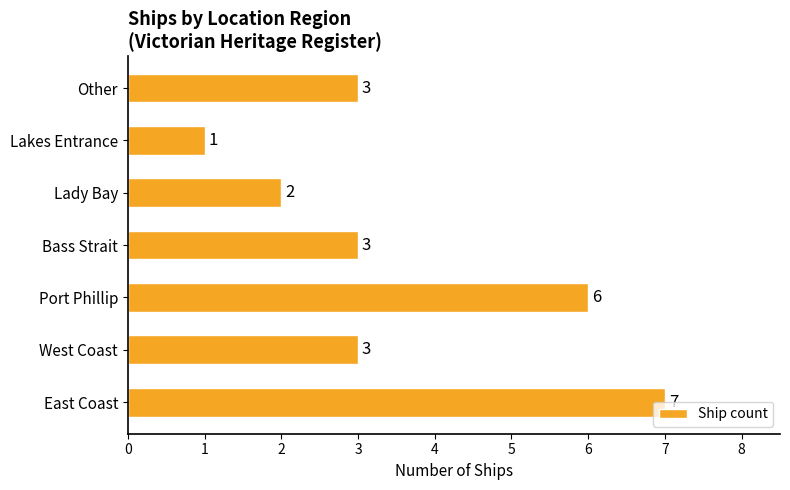

The chart shows a value of 1 at Other. True or false?

False